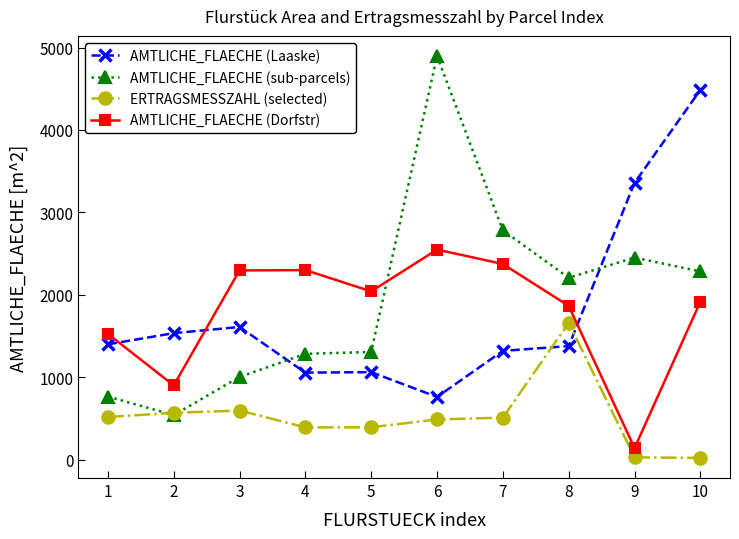

Rank the series at 6 from highest to lowest value.

AMTLICHE_FLAECHE (sub-parcels), AMTLICHE_FLAECHE (Dorfstr), AMTLICHE_FLAECHE (Laaske), ERTRAGSMESSZAHL (selected)